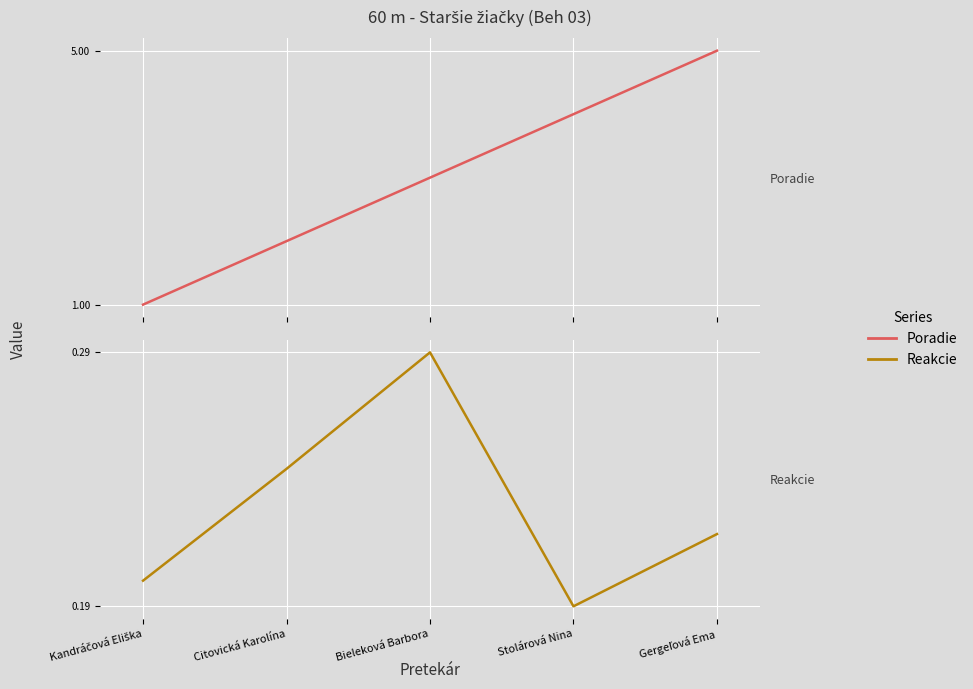

What is the sum of the Reakcie values at Kandráčová Eliška and Citovická Karolína?

0.4